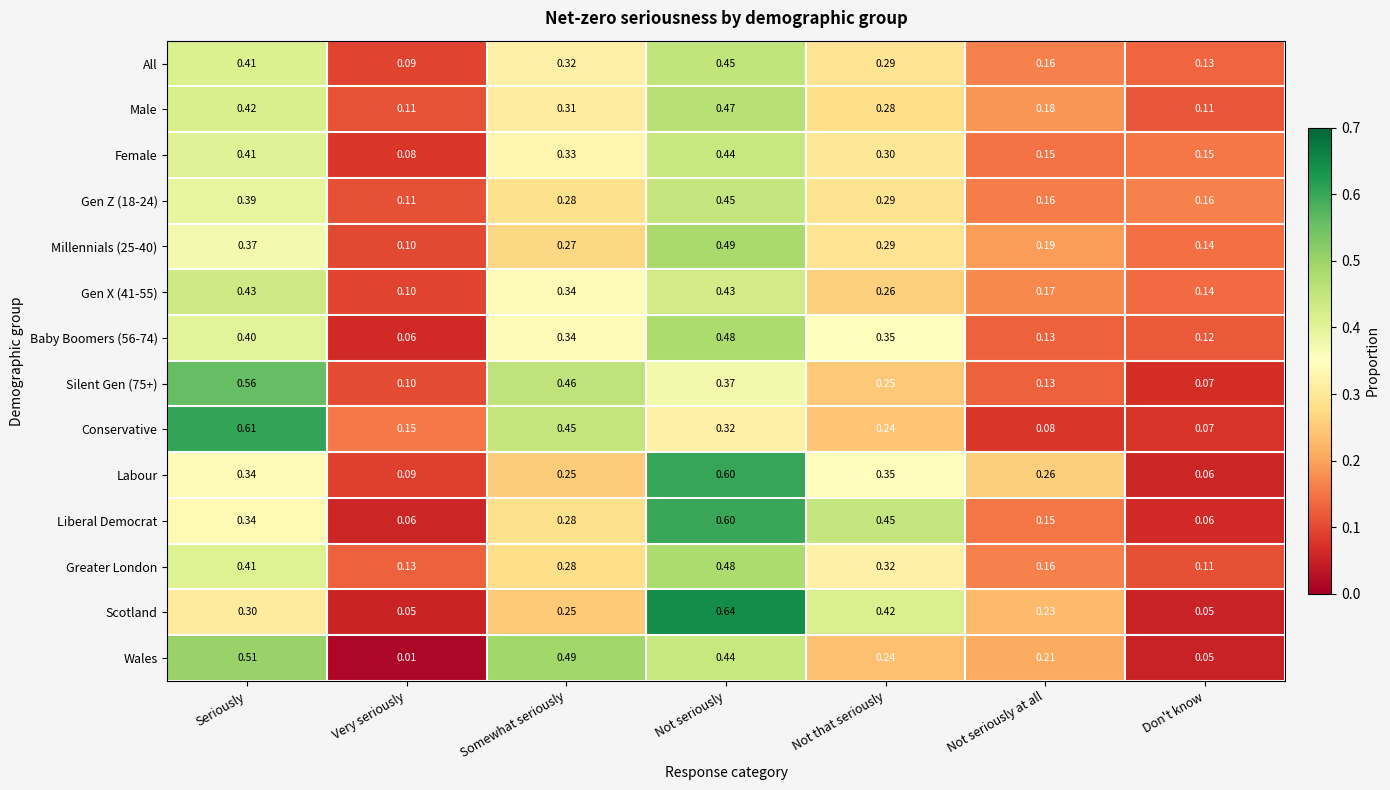

Which series has the largest range (max minus min)?

Scotland